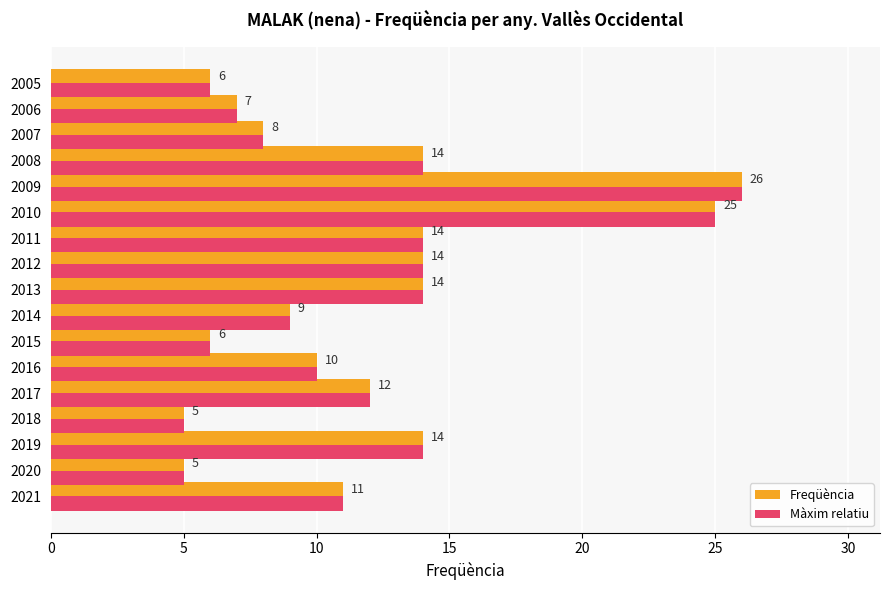

What is the difference between the maximum and minimum values in the Màxim relatiu series?

21